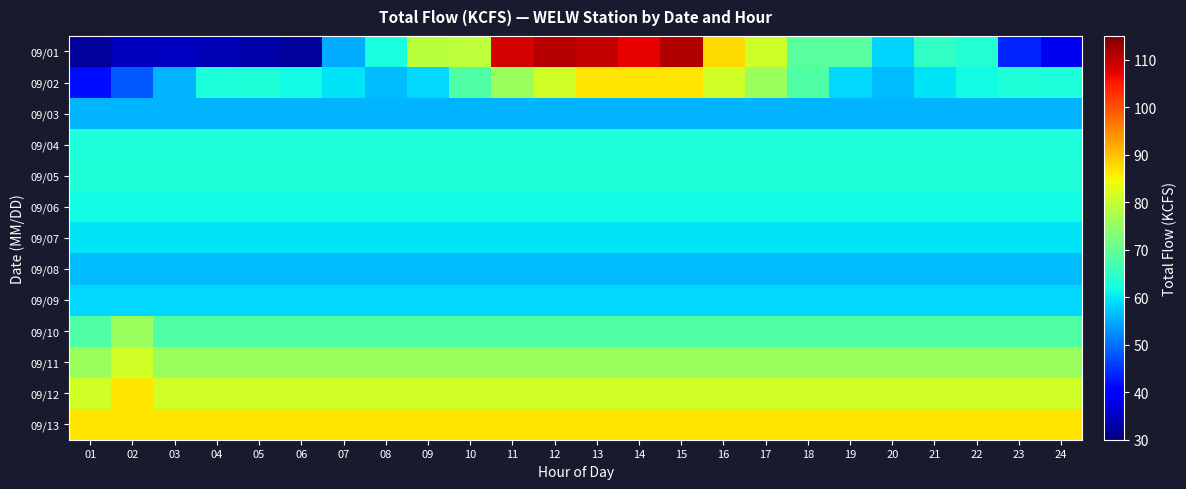

Which category has the highest value across all series?

15